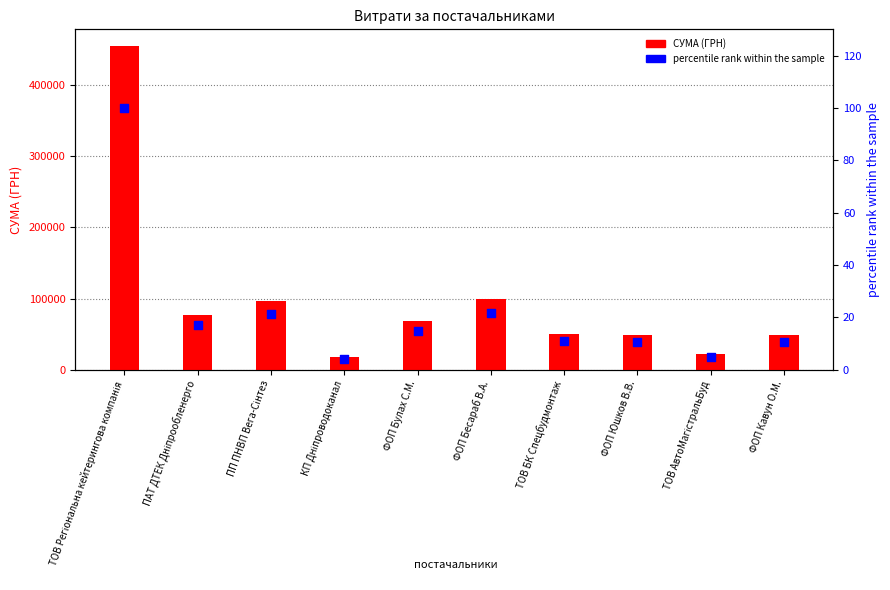

At how many categories does at least one series exceed 338955?

1